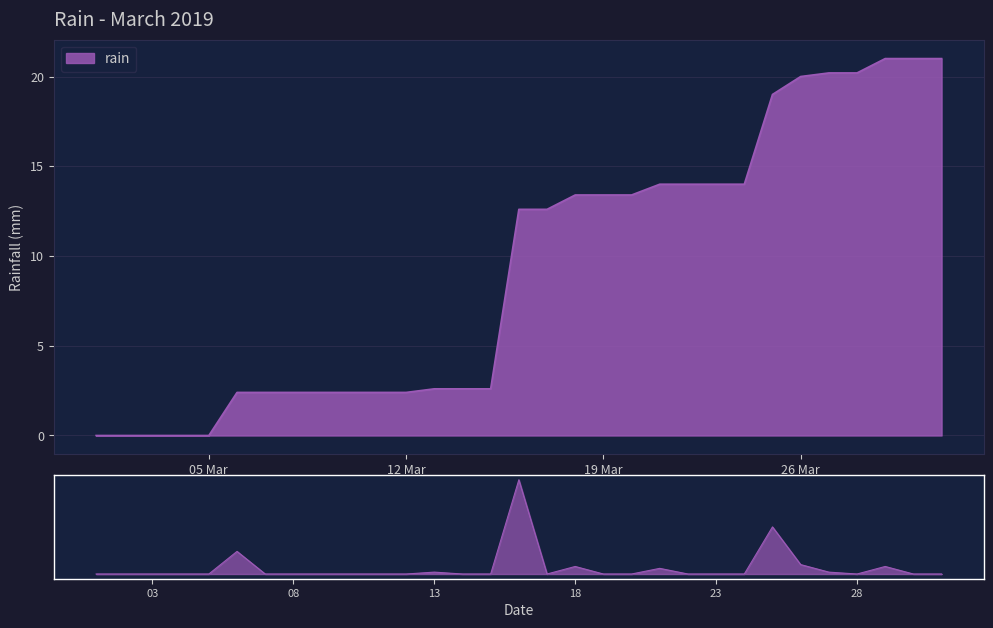

How many points are higher than both their immediate neighbors (excluding endpoints)?

7